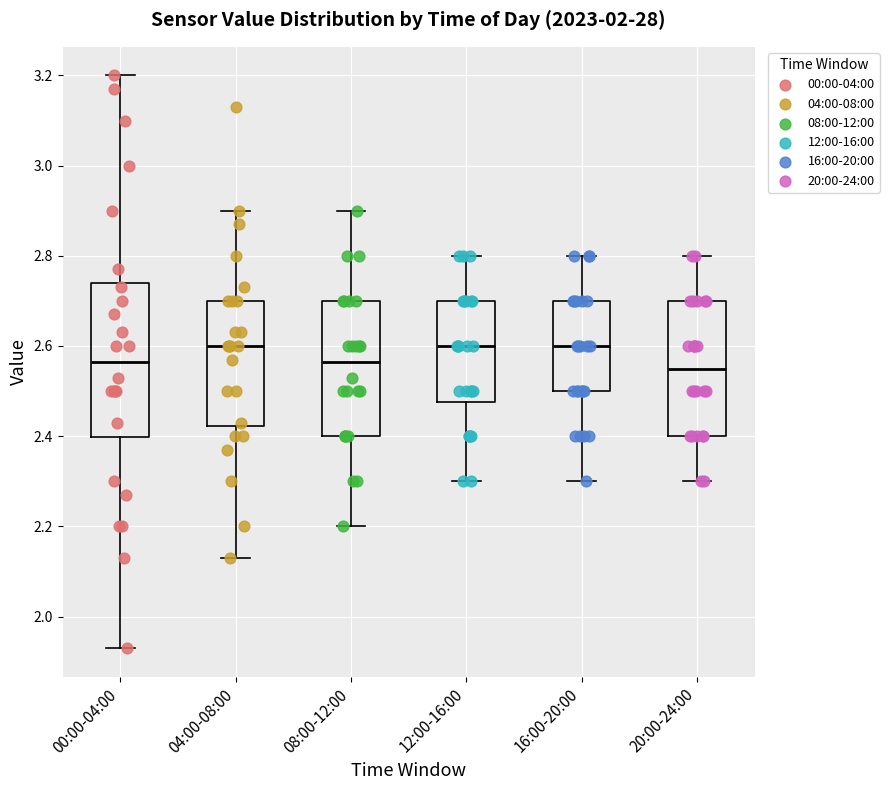

Reading left to right, transcribe this box plot: for each box, give where its median line is, the range the box spans, and where its two whiskers end, as read against the y-axis. The values are not printed on the chart, so give them approximately, as read against the axis.

00:00-04:00: median 2.56, box 2.40 to 2.74, whiskers 1.94 to 3.20
04:00-08:00: median 2.60, box 2.42 to 2.70, whiskers 2.14 to 2.90
08:00-12:00: median 2.56, box 2.40 to 2.70, whiskers 2.20 to 2.90
12:00-16:00: median 2.60, box 2.48 to 2.70, whiskers 2.30 to 2.80
16:00-20:00: median 2.60, box 2.50 to 2.70, whiskers 2.30 to 2.80
20:00-24:00: median 2.56, box 2.40 to 2.70, whiskers 2.30 to 2.80